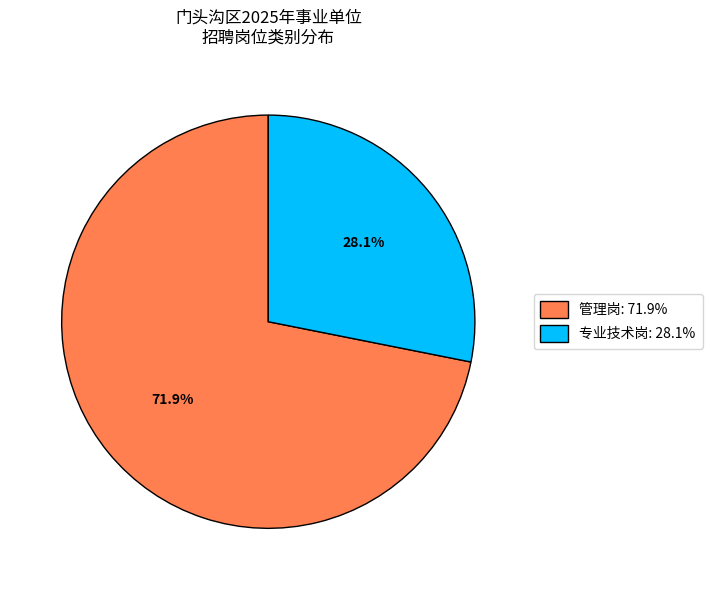

What is the largest slice in the pie chart?

管理岗